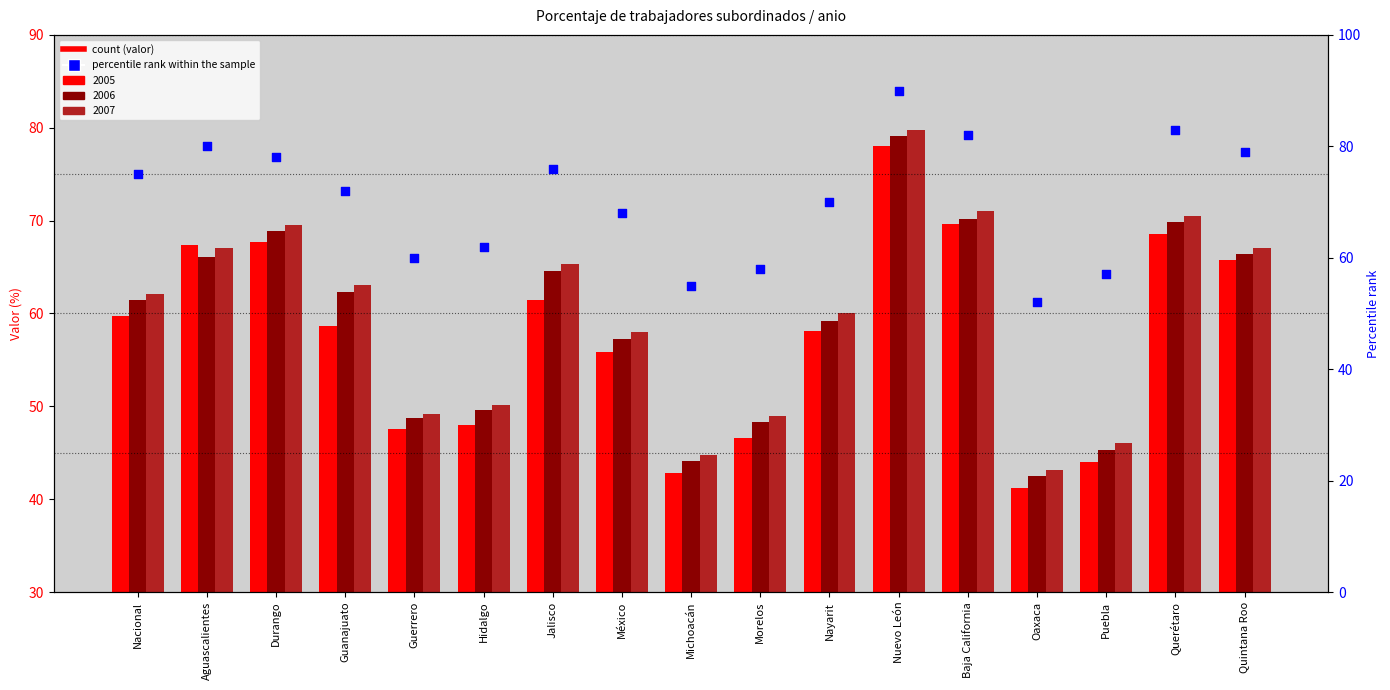

What is the change in value from Morelos to Baja California?

+24